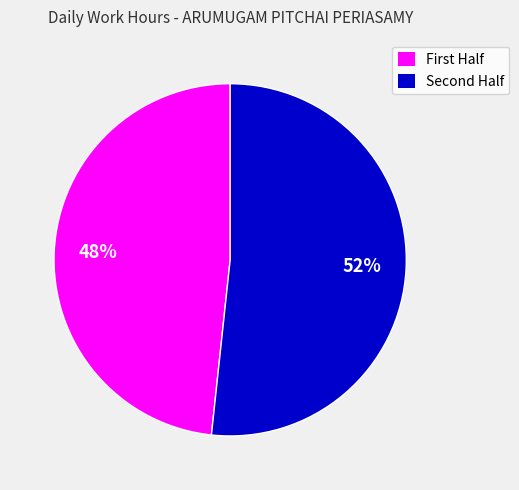

To the nearest percent, what is the average slice percentage?

50%